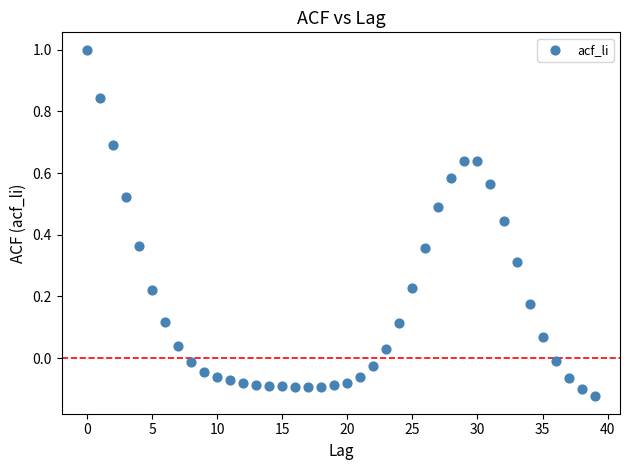

What is the range of Y values (max minus min)?

1.1